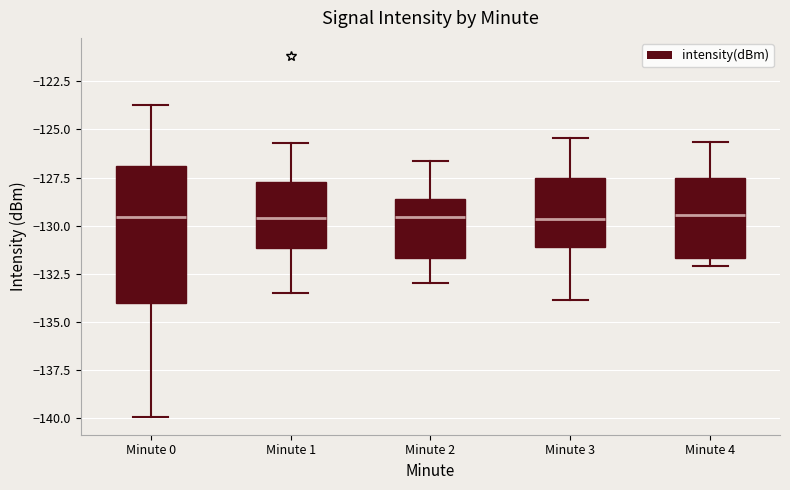

Reading left to right, transcribe this box plot: for each box, give where its median line is, the range the box spans, and where its two whiskers end, as read against the y-axis. The values are not printed on the chart, so give them approximately, as read against the axis.

Minute 0: median -129.5, box -134.0 to -127.0, whiskers -140.0 to -123.5
Minute 1: median -129.5, box -131.0 to -127.5, whiskers -133.5 to -125.5
Minute 2: median -129.5, box -131.5 to -128.5, whiskers -133.0 to -126.5
Minute 3: median -129.5, box -131.0 to -127.5, whiskers -134.0 to -125.5
Minute 4: median -129.5, box -131.5 to -127.5, whiskers -132.0 to -125.5